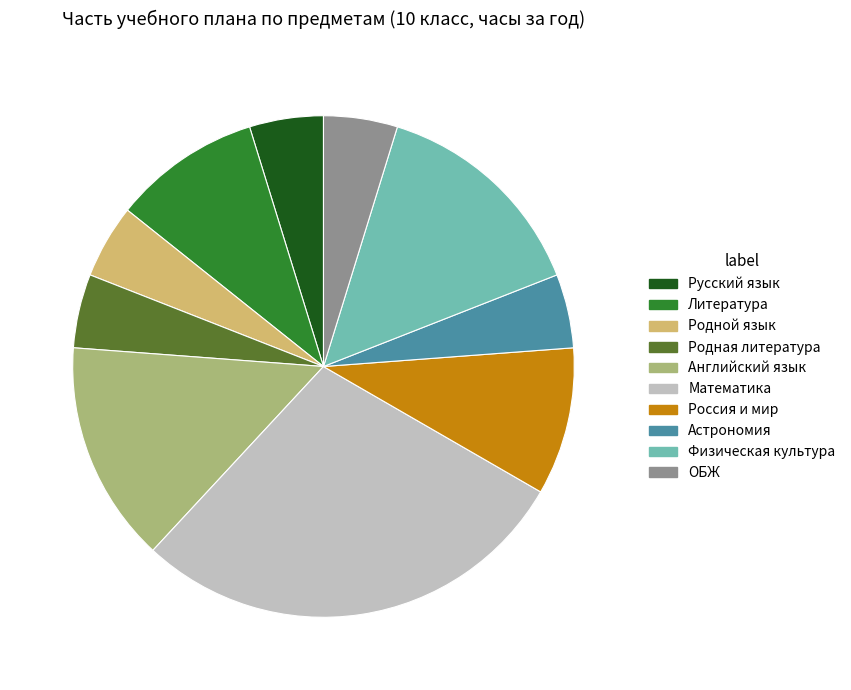

How many slices are in this pie chart?

10